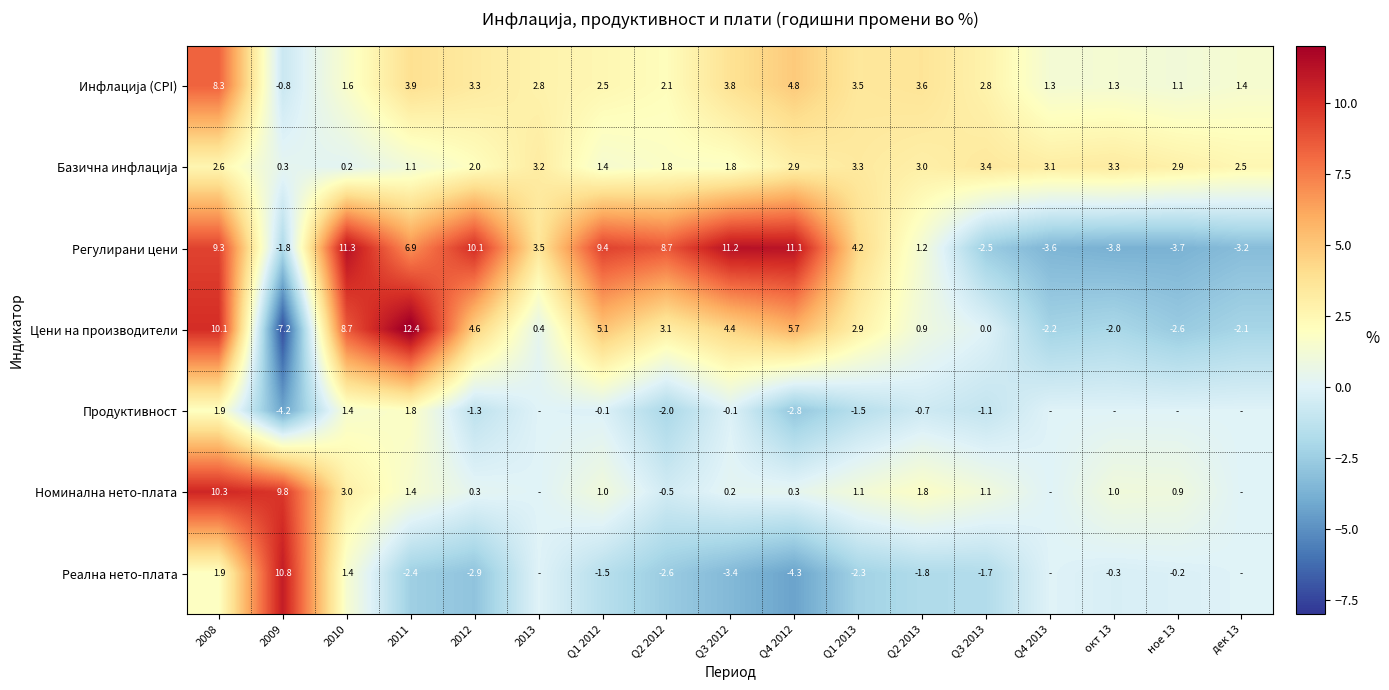

Is the value of Реална нето-плата at Q1 2012 greater than the value of Цени на производители at Q2 2013?

No